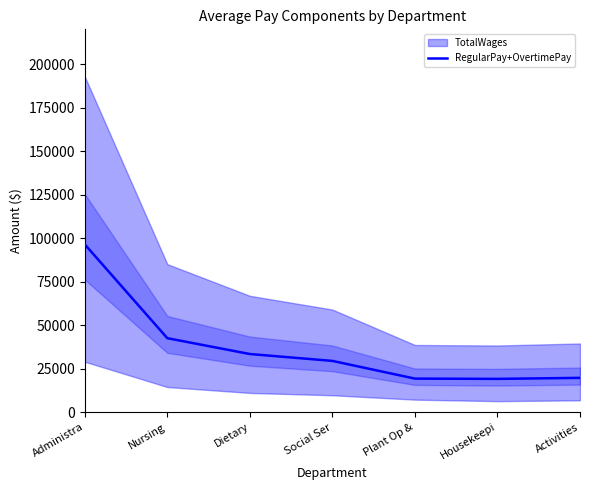

Where does the data first go above 29503?

Administra